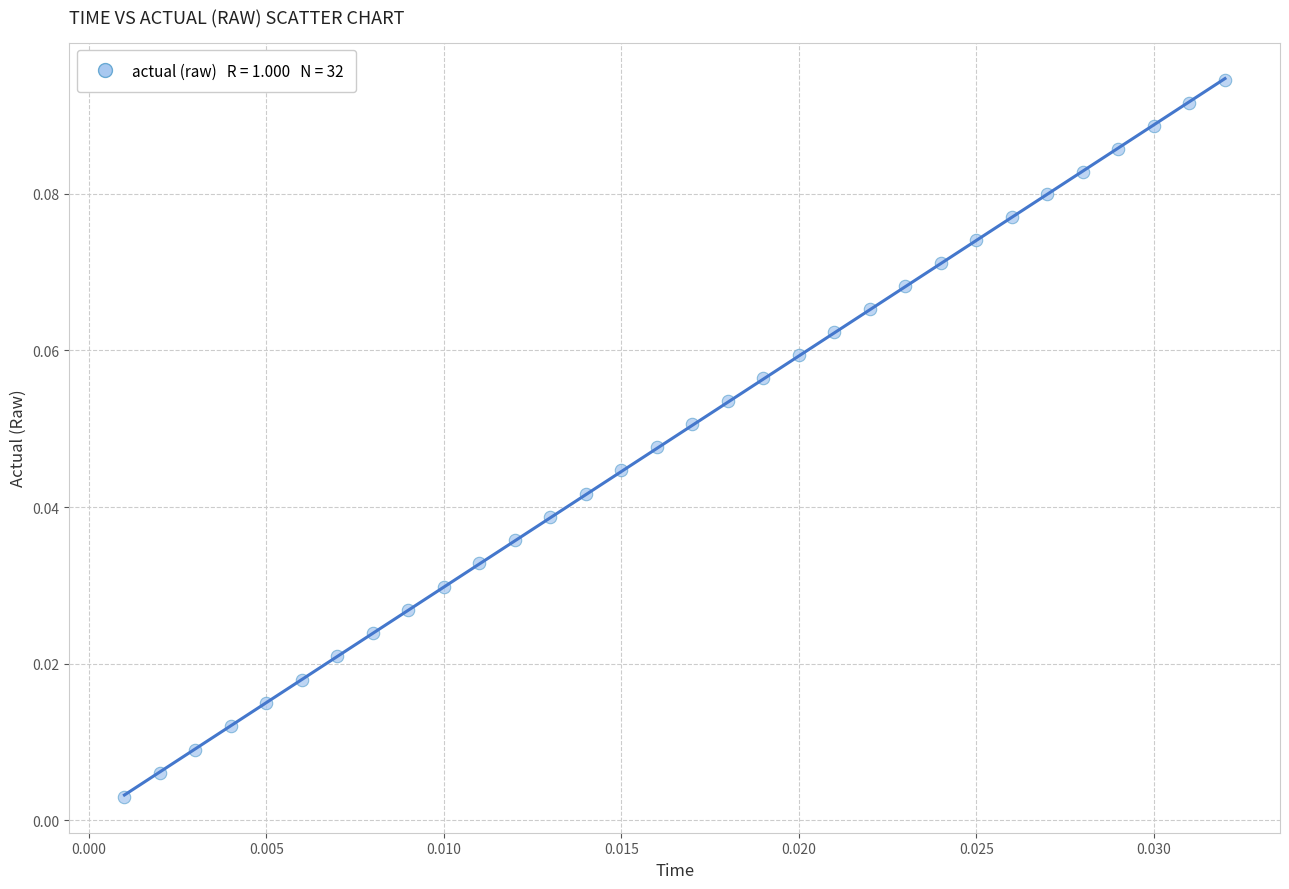

Count the number of points in this scatter plot.

32